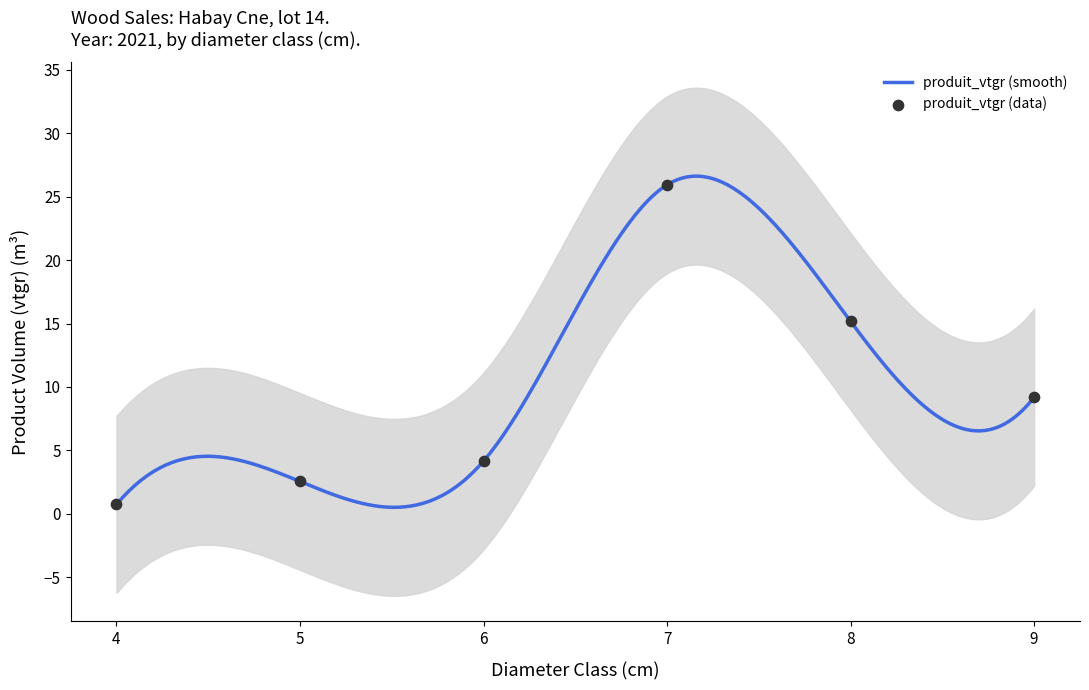

What is the maximum value for produit_vtgr (smooth)?

26.6